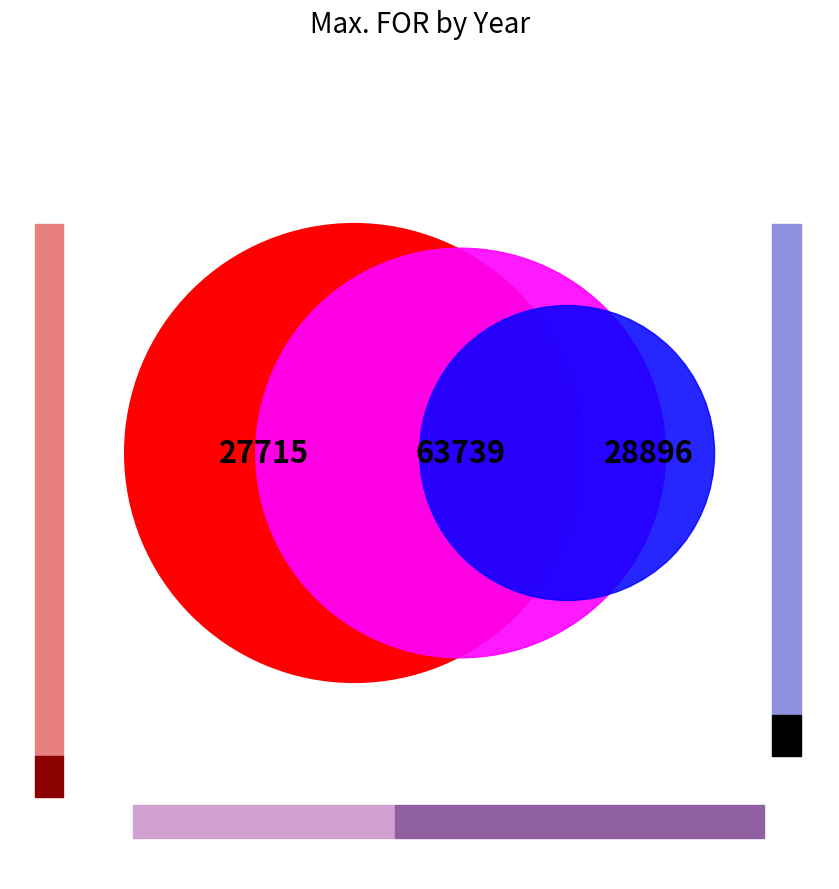

True or false: 2017 accounts for 7% of the total.

True